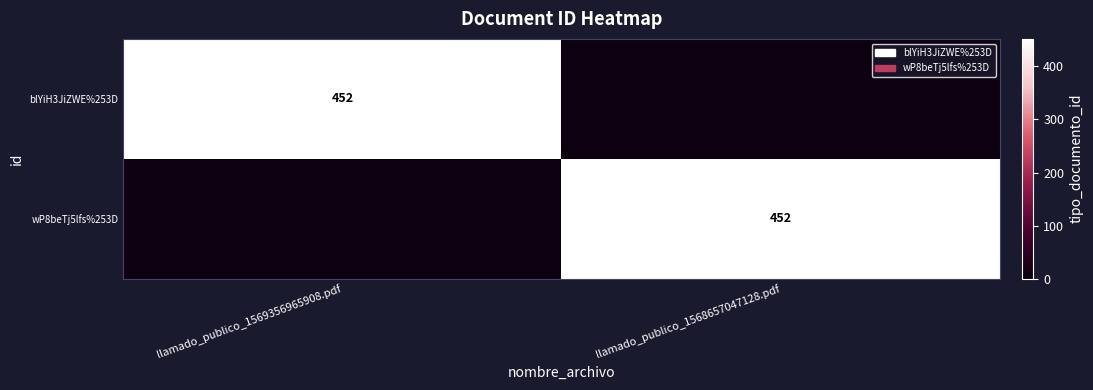

True or false: wP8beTj5lfs%253D has a value of 452 at llamado_publico_1568657047128.pdf.

True